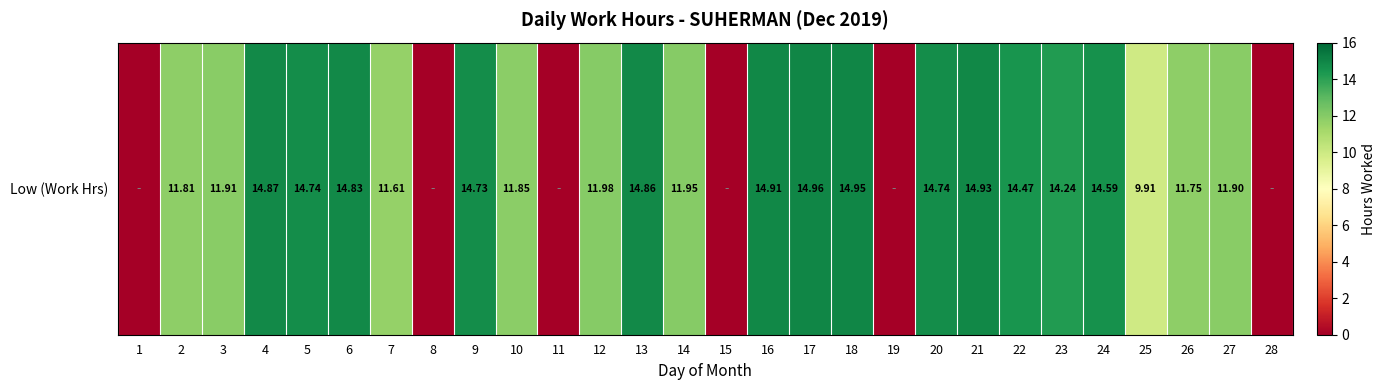

How many positive values are there?

22